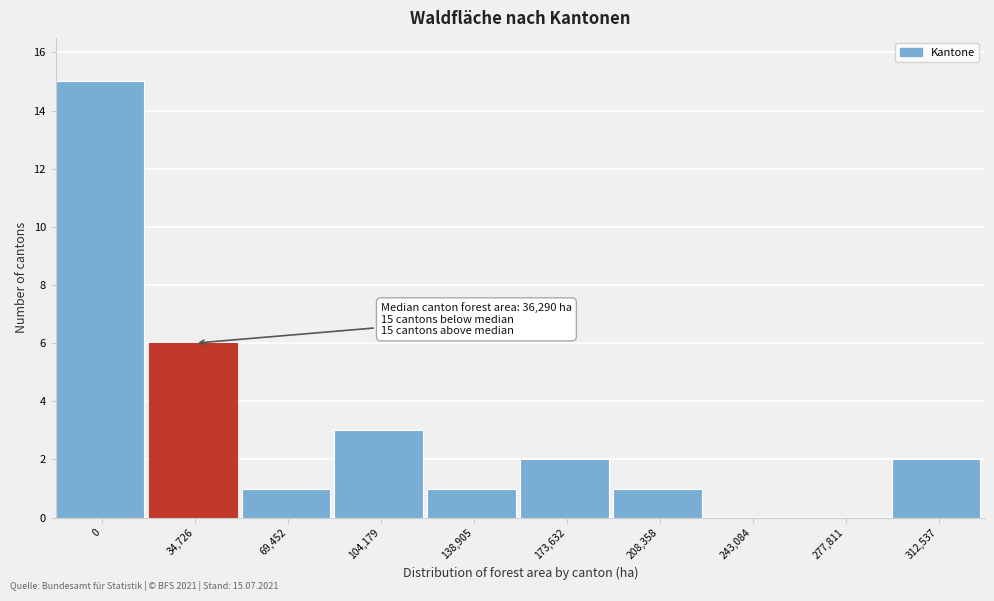

Reading left to right, extract all data points from this chart.

0=15	34,726=6	69,452=1	104,179=3	138,905=1	173,632=2	208,358=1	243,084=0	277,811=0	312,537=2